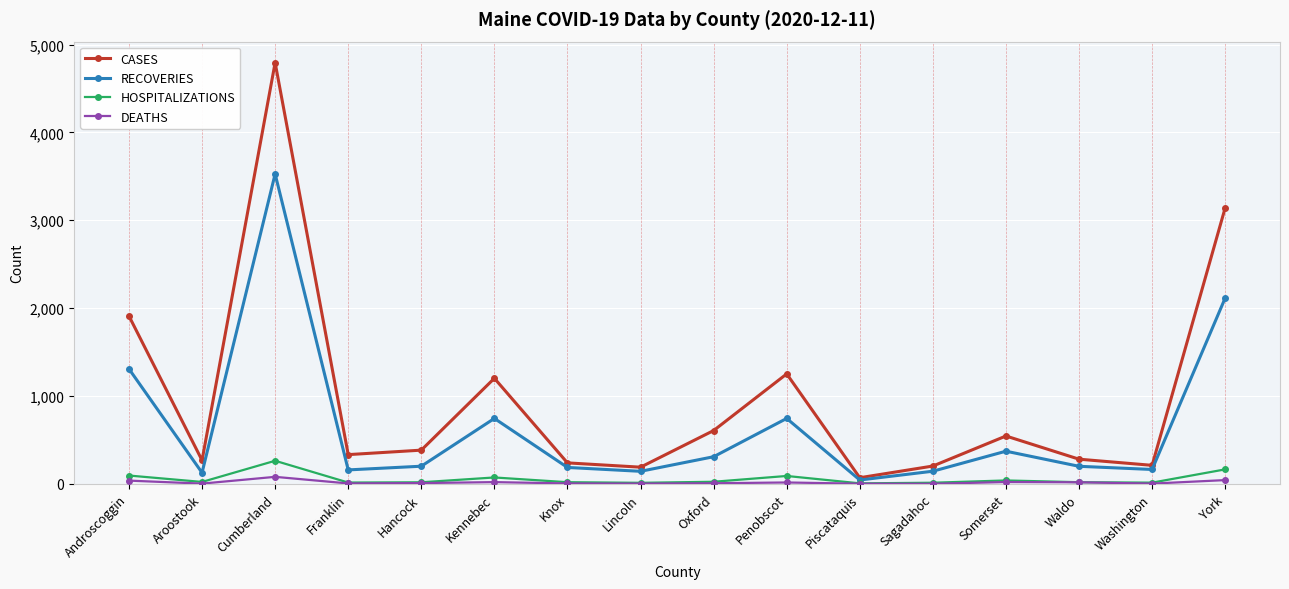

What is the label of the 5th point from the left?

Hancock